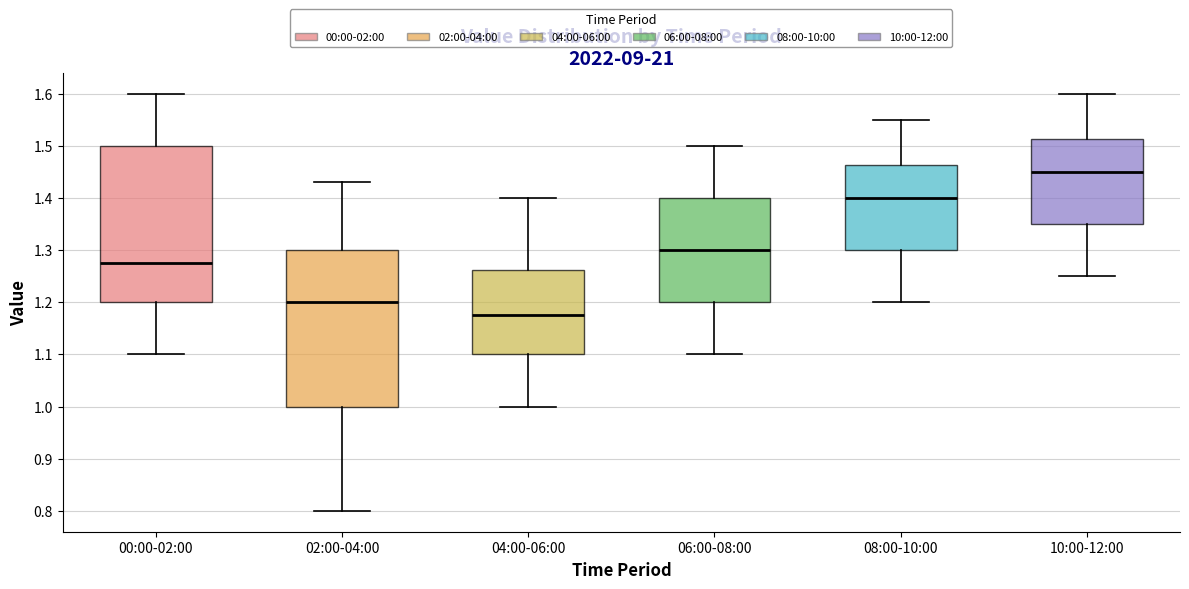

Which box has the highest median line?

10:00-12:00